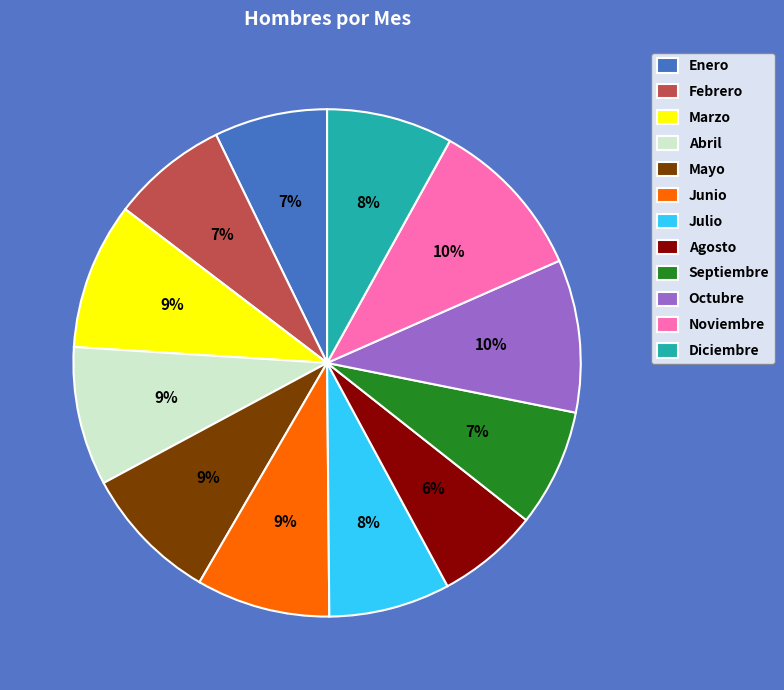

Do Enero and Mayo together represent more than half of the pie?

No